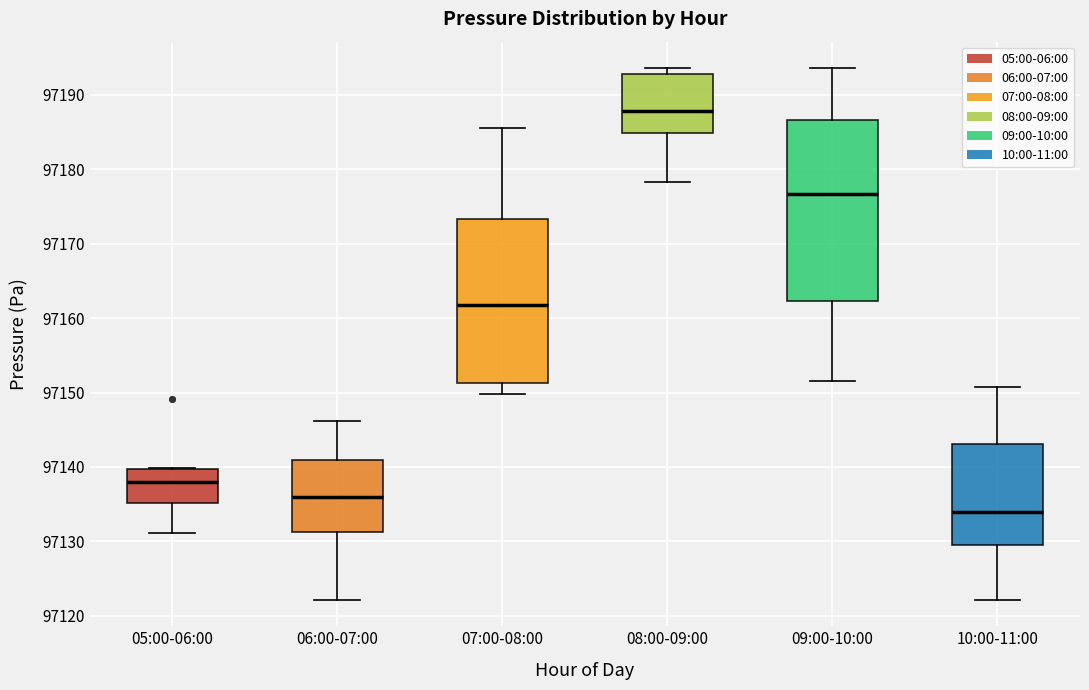

Which box has the highest median line?

08:00-09:00